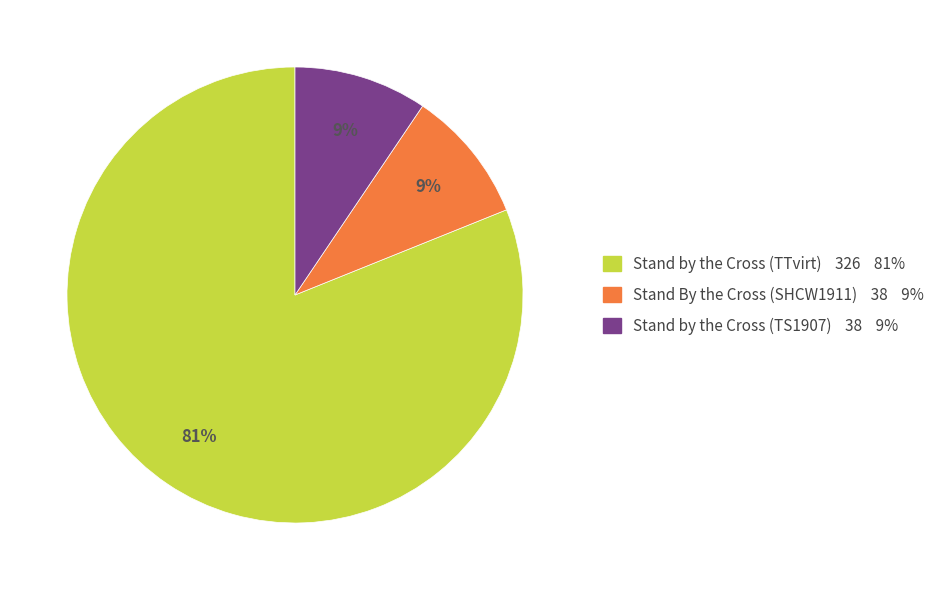

To the nearest percent, what is the average slice percentage?

33%